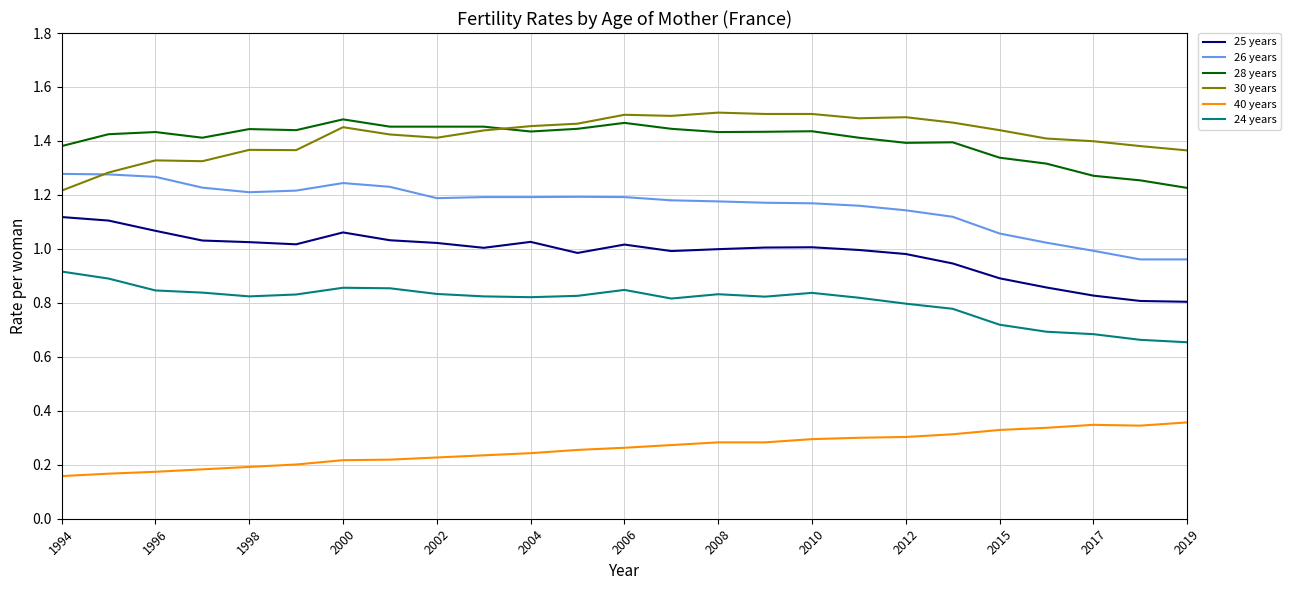

True or false: 24 years and 26 years intersect in this chart.

False